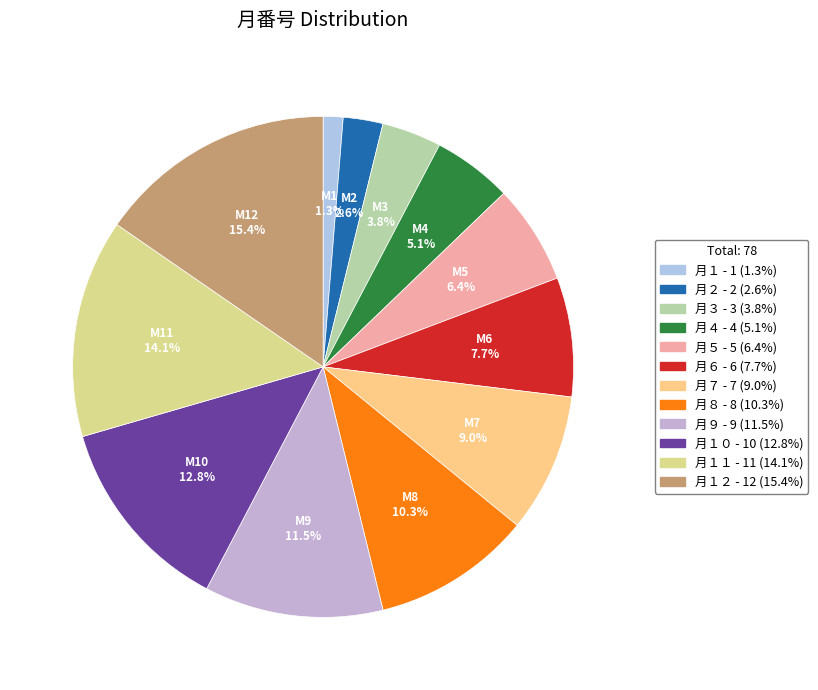

How many segments does this pie chart have?

12